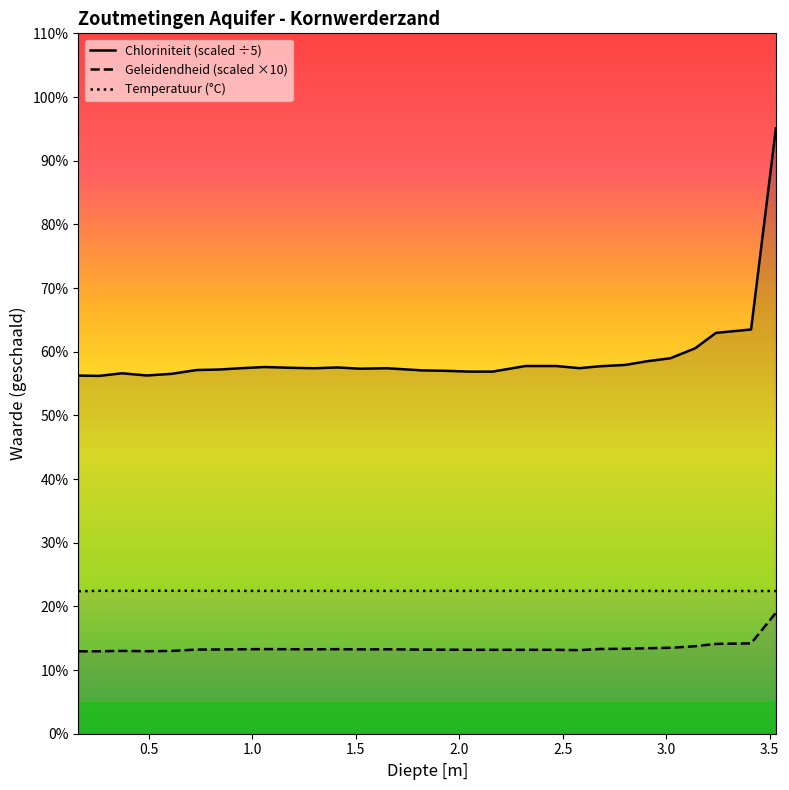

Reading left to right, transcribe all the data shown in this chart.

Temperatuur: 22.4	22.4	22.4	22.4	22.5	22.4	22.4	22.4	22.4	22.4	22.4	22.4	22.4	22.4	22.4	22.4	22.4	22.4	22.4	22.4	22.4	22.4	22.4	22.4	22.4	22.4	22.4	22.4	22.4
Geleidendheid: 12.9	12.9	13.0	13.0	13.0	13.2	13.2	13.3	13.3	13.3	13.3	13.3	13.2	13.3	13.2	13.2	13.2	13.2	13.2	13.2	13.1	13.3	13.3	13.4	13.5	13.7	14.1	14.2	19.0
Chloriniteit: 56.2	56.2	56.6	56.3	56.5	57.1	57.2	57.4	57.6	57.5	57.4	57.5	57.3	57.4	57.1	57.0	56.9	56.9	57.7	57.7	57.4	57.7	57.9	58.5	59.0	60.5	63.0	63.5	95.1